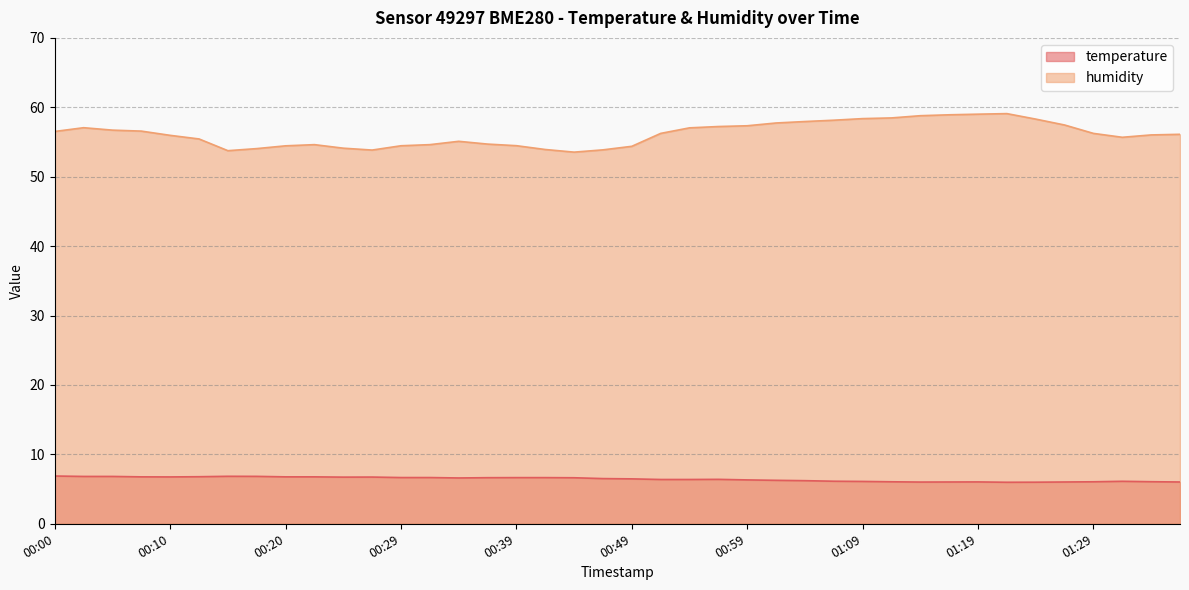

What is the average value of the humidity series?

56.2